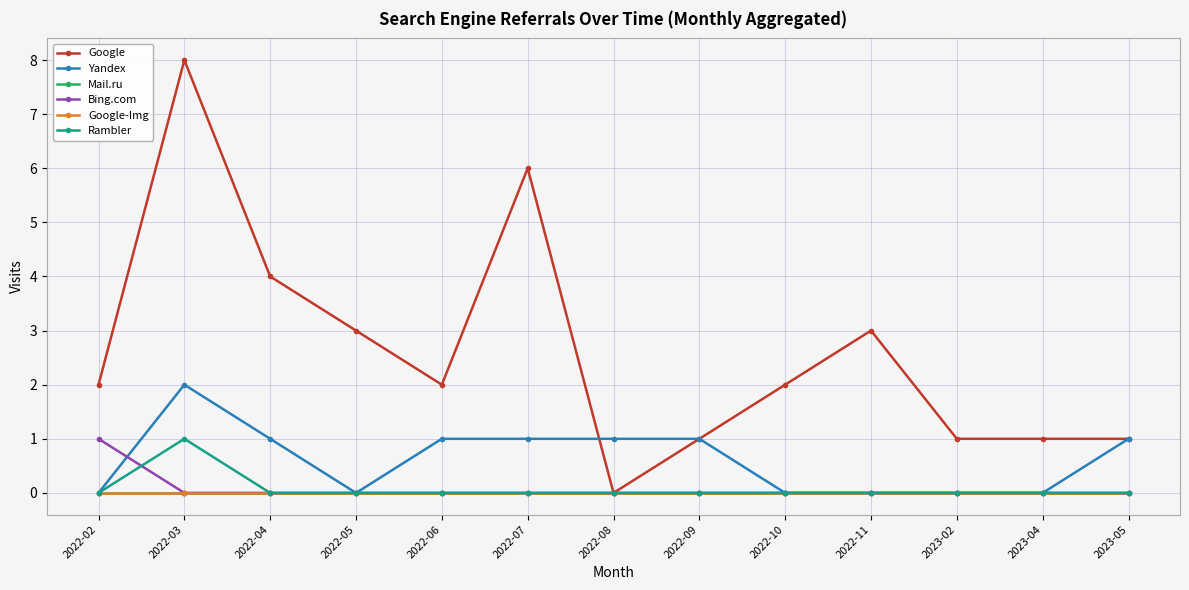

How many lines are shown in the chart?

6